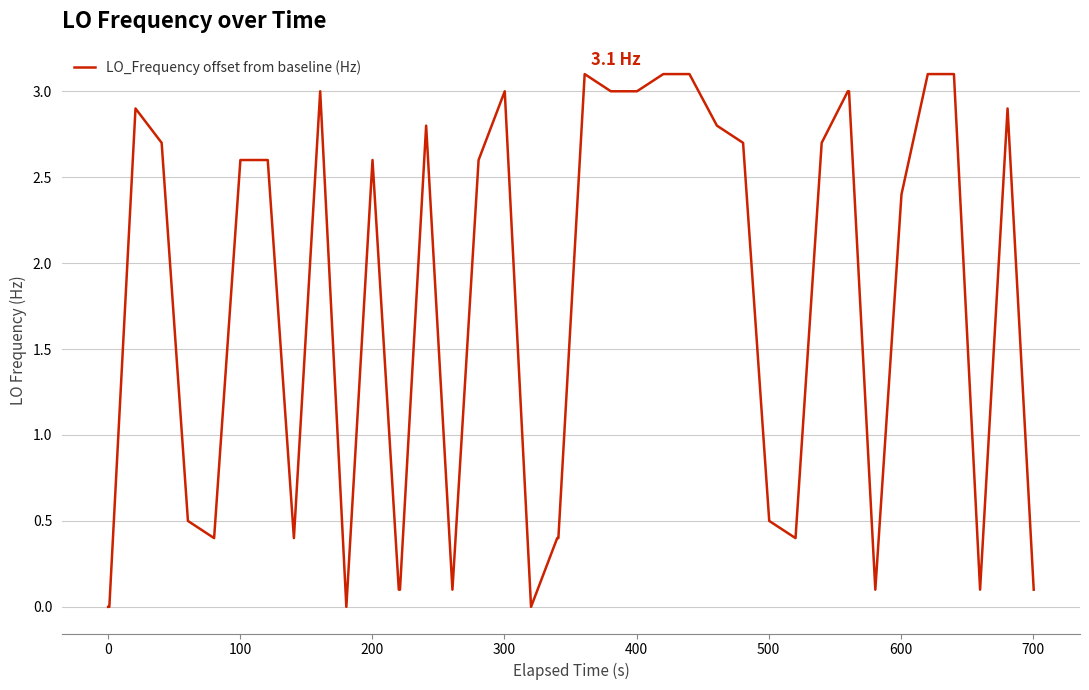

What is the maximum value shown in the chart?

3.1